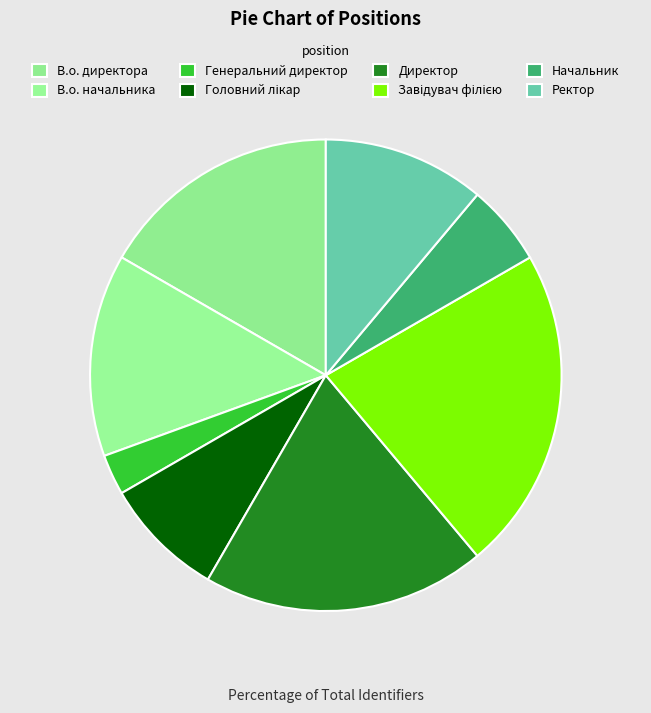

To the nearest percent, what is the combined percentage of Начальник and Генеральний директор?

8%